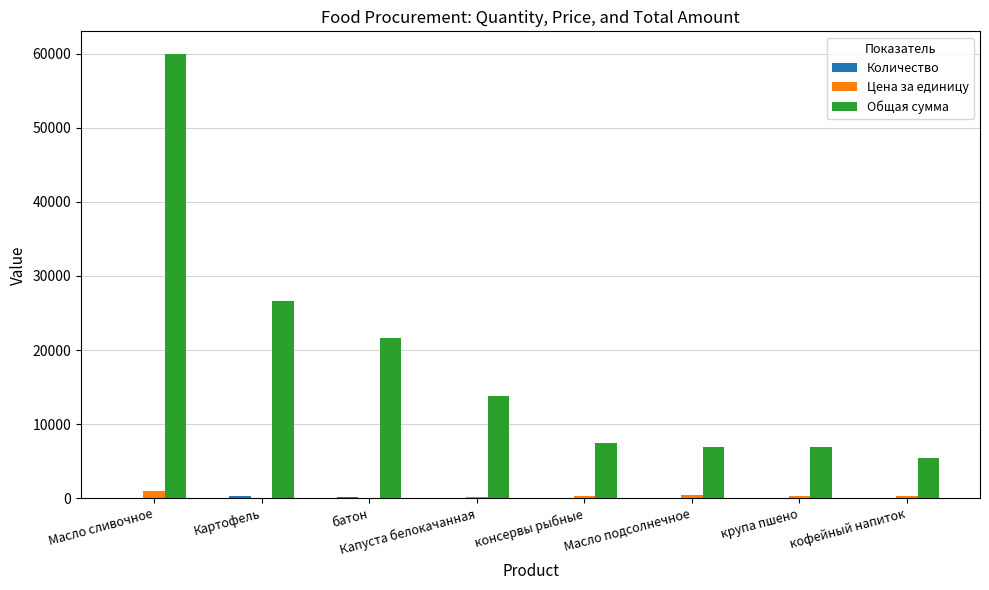

Between батон and консервы рыбные, which series saw the biggest shift?

Общая сумма